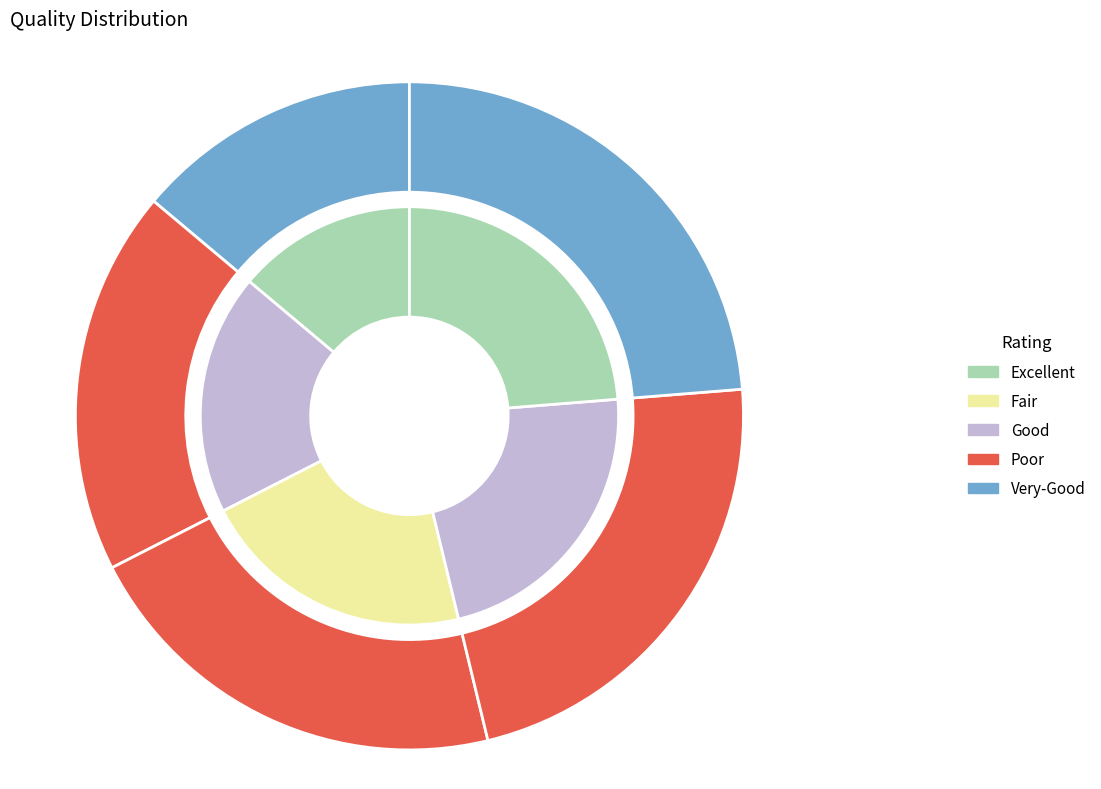

Does any single category account for the majority?

No